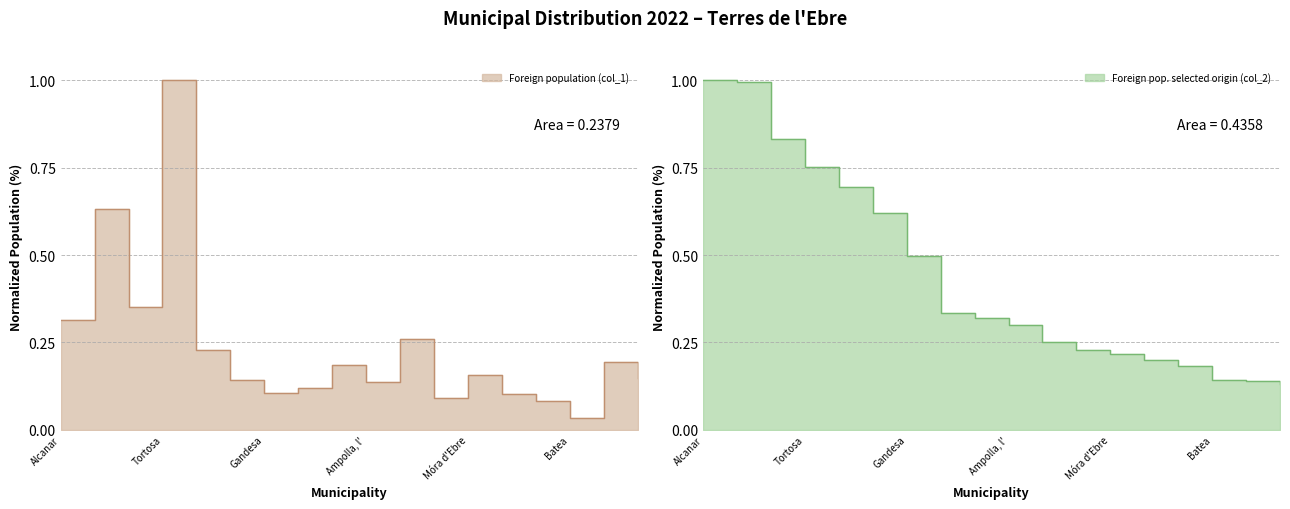

Which series has the largest total across all categories?

Foreign pop. selected origin col_2